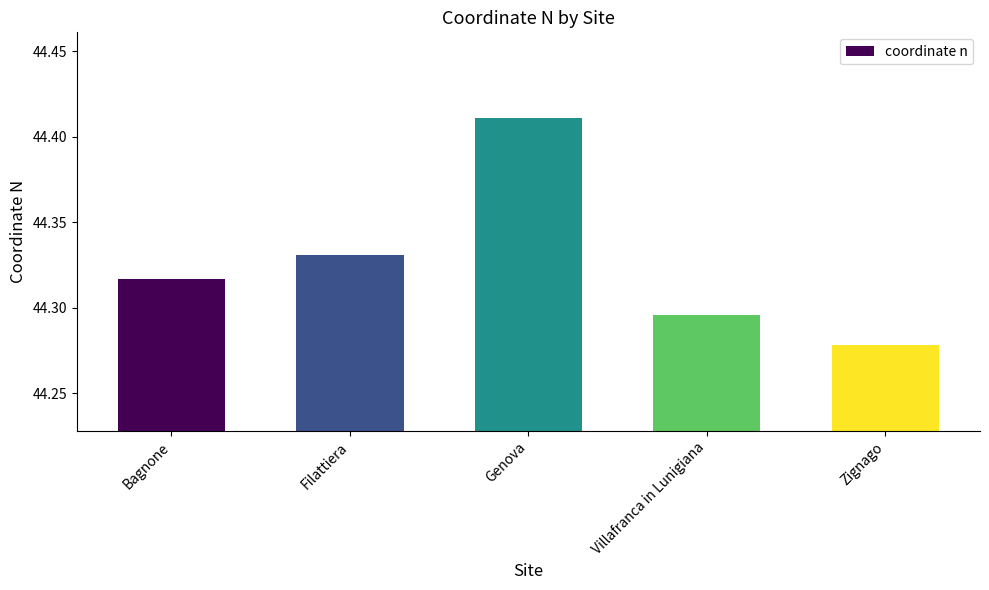

At which category does the chart reach its peak across all series?

Genova